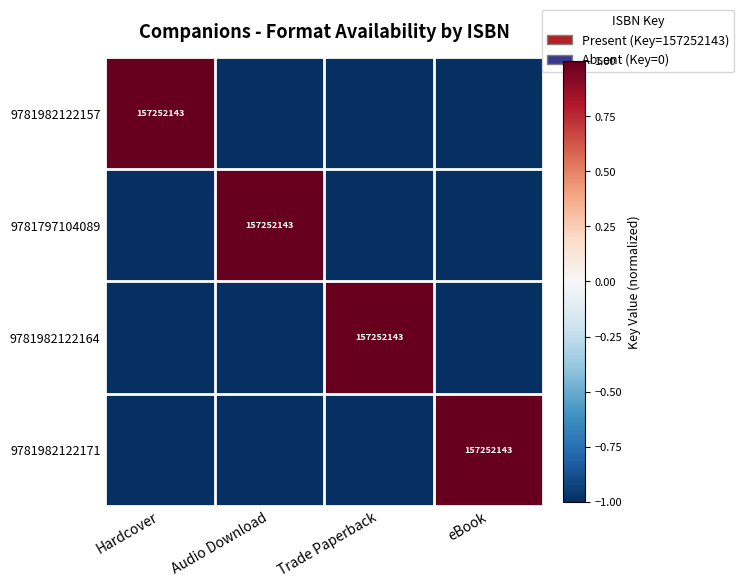

What is the total value across all series at Trade Paperback?

-2